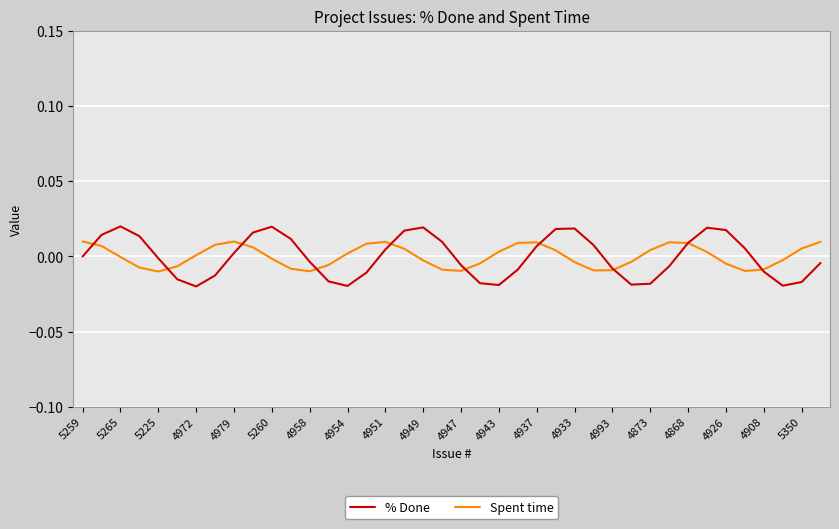

What are all the series names shown in the legend?

% Done, Spent time